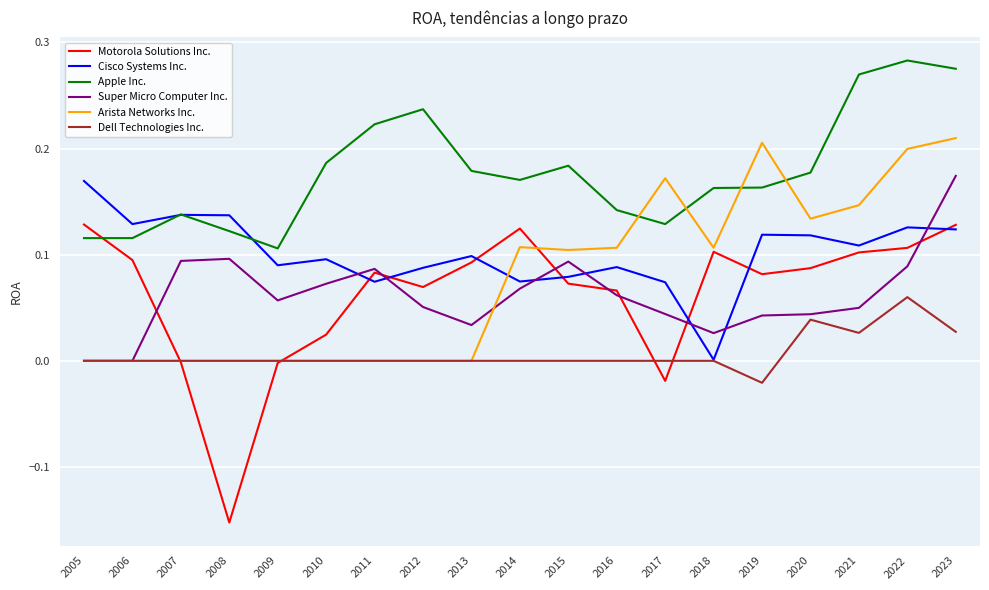

True or false: Super Micro Computer Inc. and Motorola Solutions Inc. intersect in this chart.

True